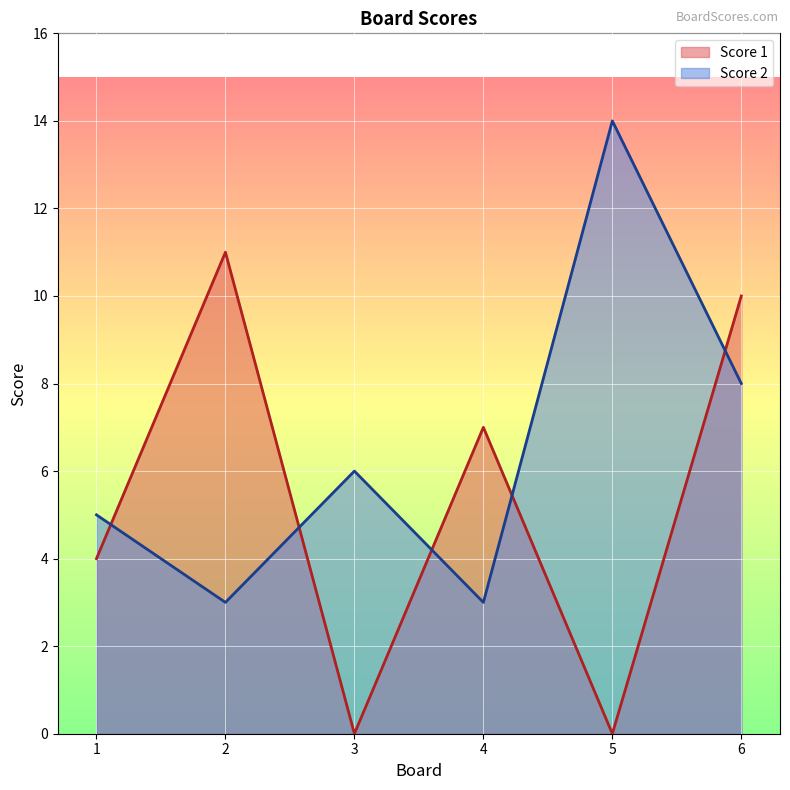

Reading left to right, extract all data points from this chart.

Score 1: 1=4	2=11	3=0	4=7	5=0	6=10
Score 2: 1=5	2=3	3=6	4=3	5=14	6=8